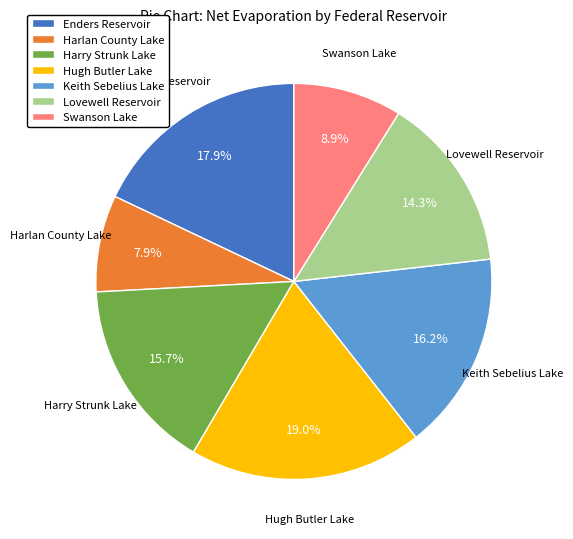

To the nearest percent, what portion does Enders Reservoir represent?

18%